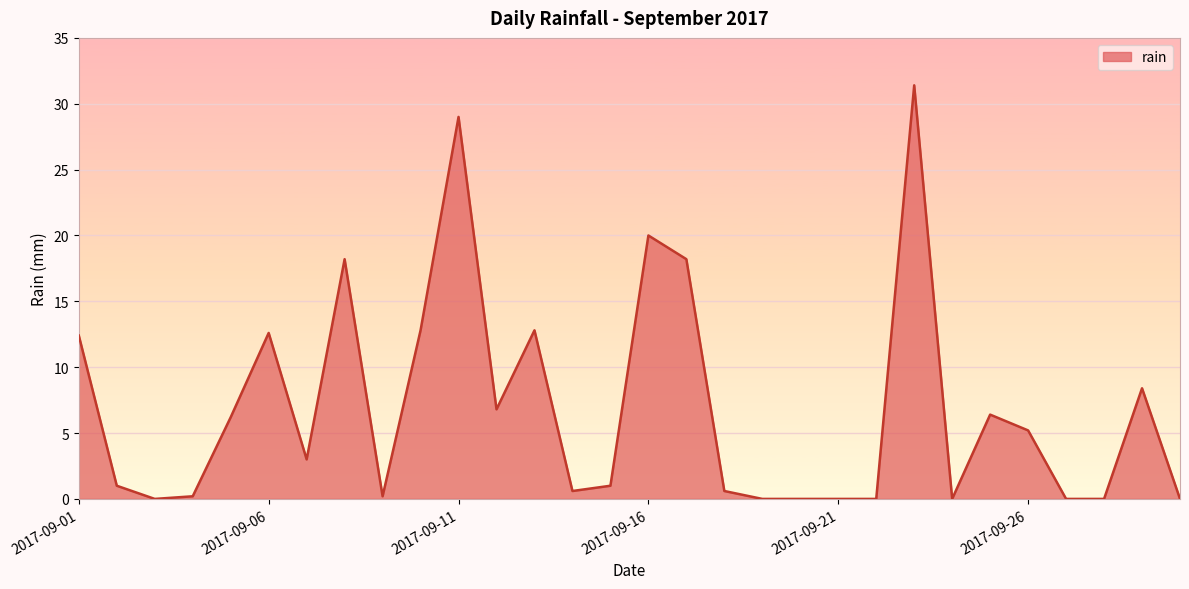

What is the maximum value shown in the chart?

31.4